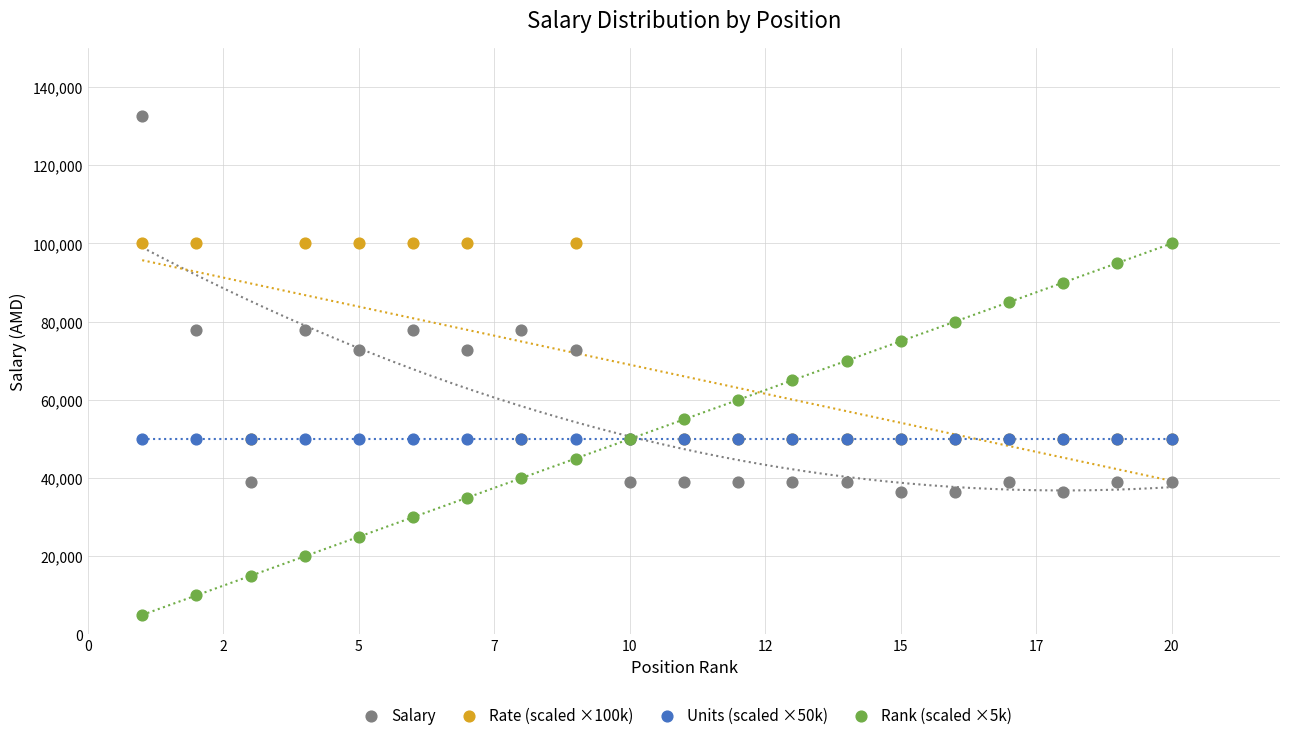

Which series reaches the minimum Y coordinate?

Rank (scaled ×5k)